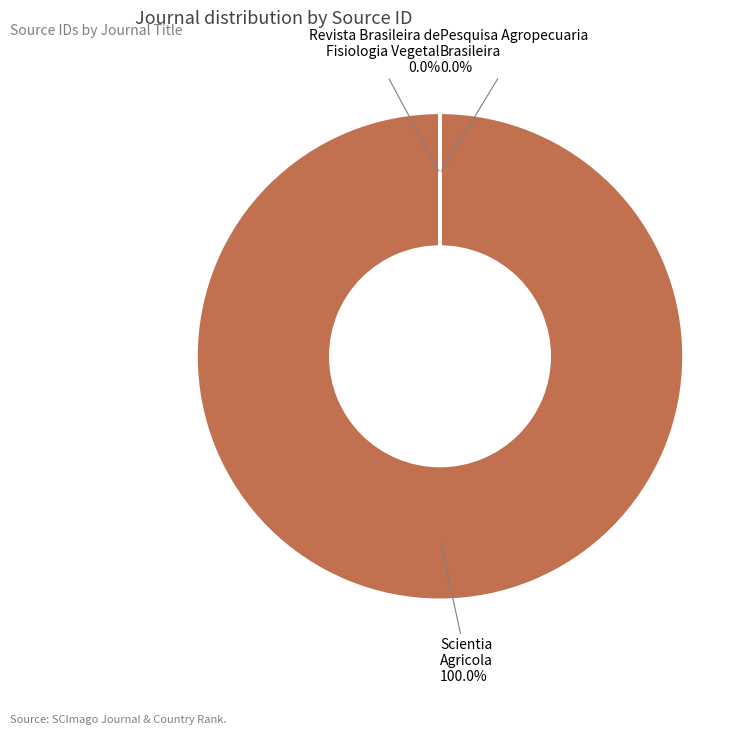

True or false: Revista Brasileira de Fisiologia Vegetal accounts for 1% of the total.

False